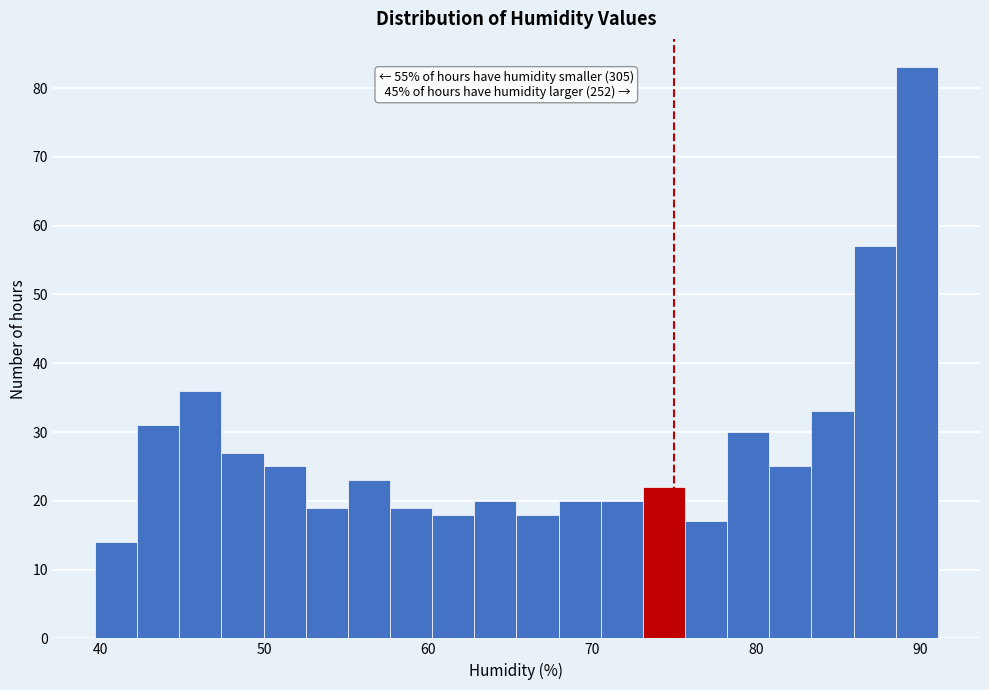

Read against the x-axis, roughly where is the centre of the tallest bar?

90